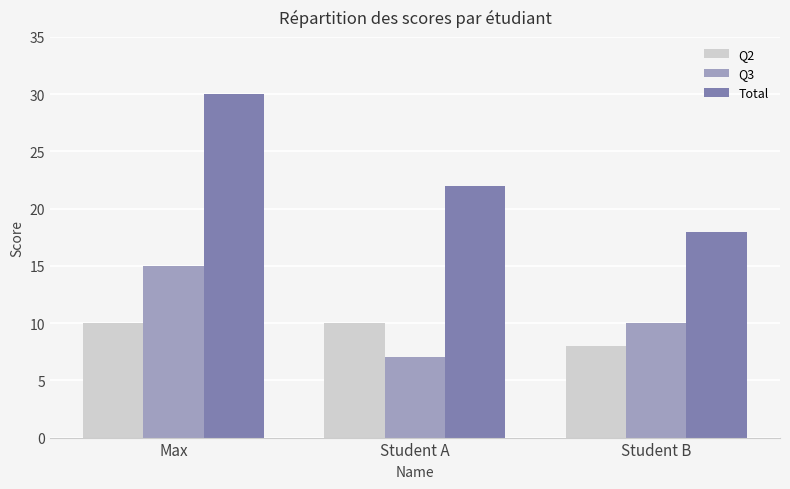

What is the average value of the Q2 series?

9